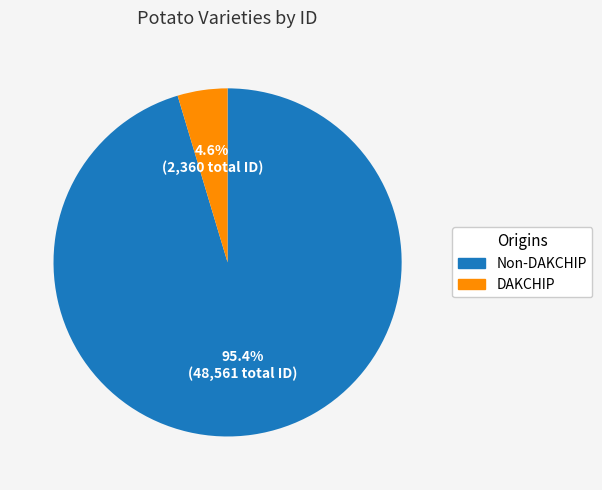

Which category has the smallest portion of the pie?

DAKCHIP